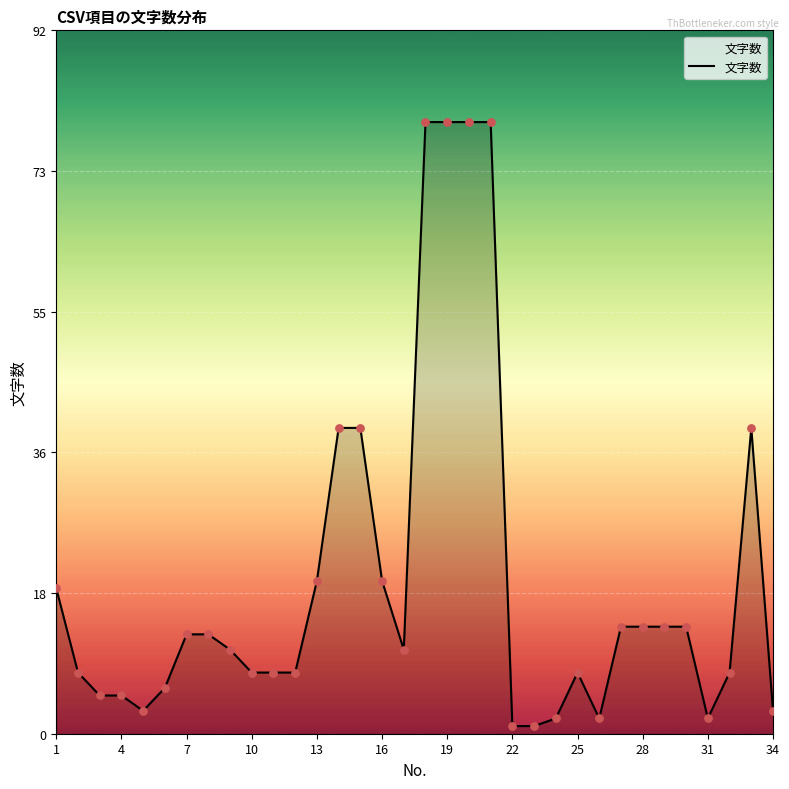

What is the greatest value displayed?

80